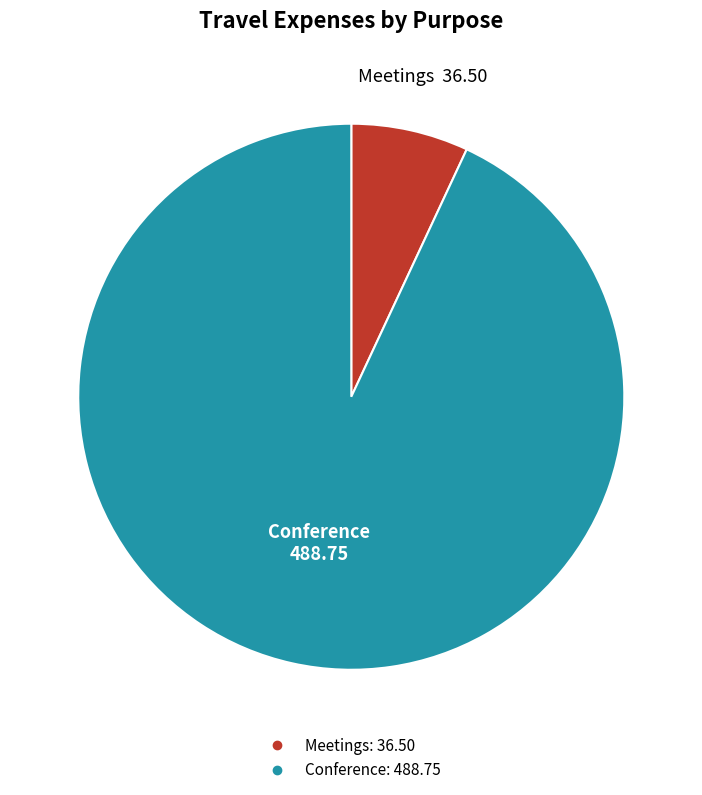

Does Meetings account for over 50% of the chart?

No